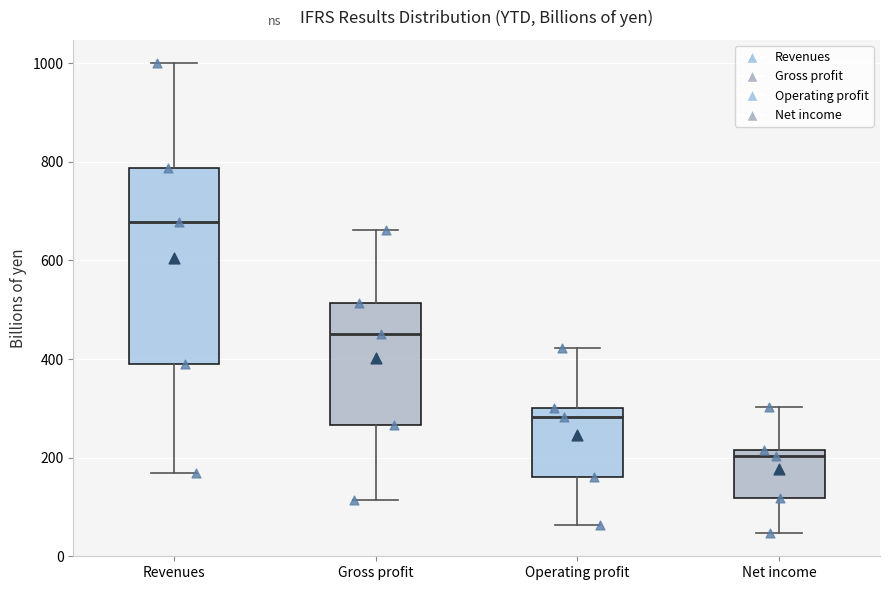

Which box is the tallest, from its lower edge to its upper edge?

Revenues